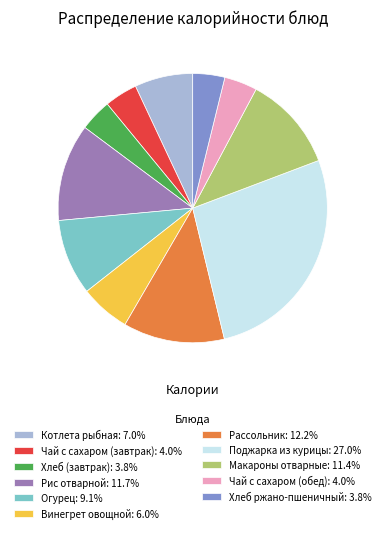

Combined, do Хлеб (завтрак): 3.8% and Рис отварной: 11.7% account for over 50%?

No